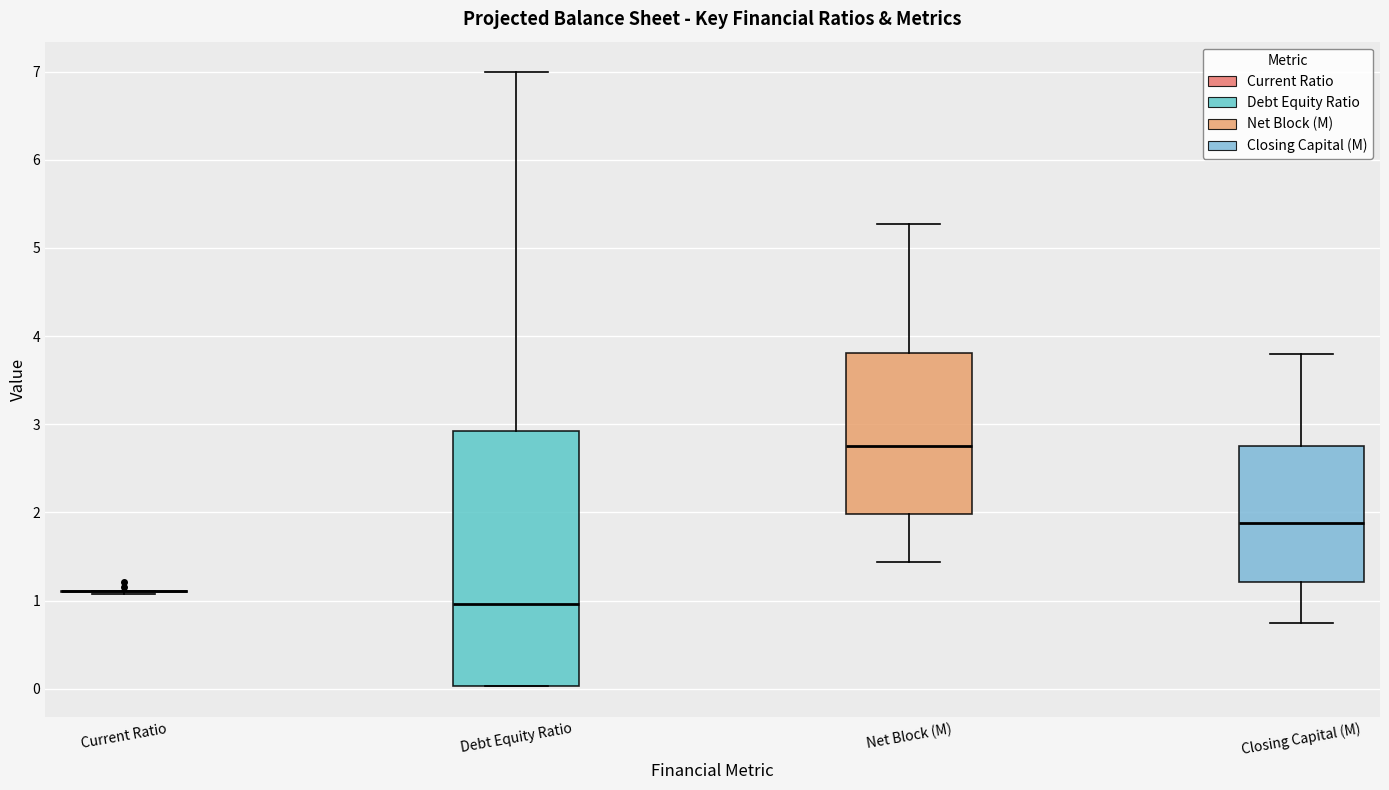

Reading left to right, read every box against the y-axis: the position of its median line, the range the box covers, and the ends of its whiskers. The values are not printed on the chart, so give them approximately, as read against the axis.

Current Ratio: box collapsed to a line at 1.1, whiskers 1.1 to 1.1
Debt Equity Ratio: median 1.0, box 0.0 to 2.9, whiskers 0.0 to 7.0
Net Block (M): median 2.8, box 2.0 to 3.8, whiskers 1.4 to 5.3
Closing Capital (M): median 1.9, box 1.2 to 2.8, whiskers 0.8 to 3.8